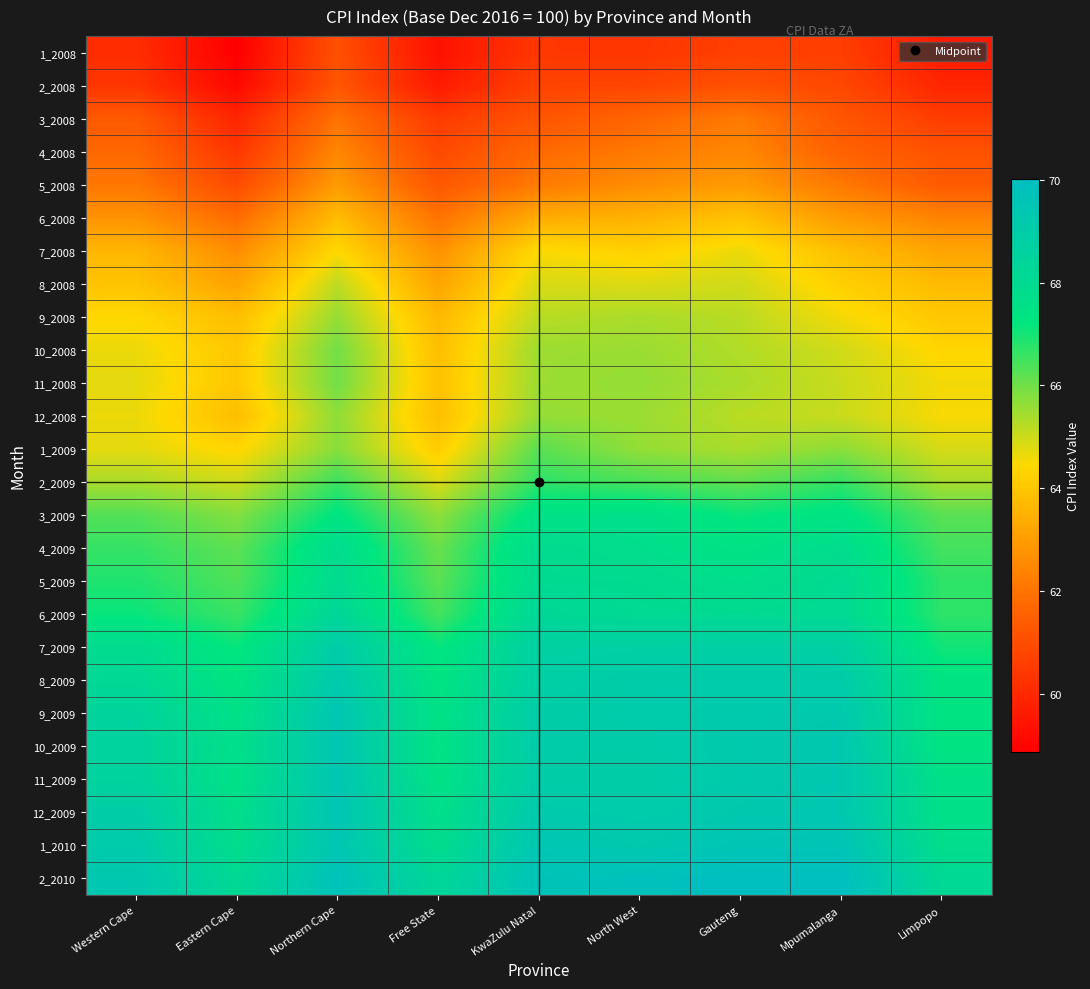

Reading right to left, extract all data points from this chart.

1_2008: Limpopo=59.6	Mpumalanga=60.6	Gauteng=60.6	North West=60.4	KwaZulu Natal=60.4	Free State=59.4	Northern Cape=61.1	Eastern Cape=58.9	Western Cape=60.1
2_2008: Limpopo=59.9	Mpumalanga=60.8	Gauteng=61.1	North West=60.8	KwaZulu Natal=60.7	Free State=59.6	Northern Cape=61.2	Eastern Cape=59.1	Western Cape=60.4
3_2008: Limpopo=60.5	Mpumalanga=61.2	Gauteng=62.1	North West=61.6	KwaZulu Natal=61.2	Free State=60.5	Northern Cape=62.0	Eastern Cape=59.9	Western Cape=61.3
4_2008: Limpopo=61.1	Mpumalanga=61.6	Gauteng=62.5	North West=62.1	KwaZulu Natal=61.8	Free State=60.9	Northern Cape=62.5	Eastern Cape=60.4	Western Cape=61.7
5_2008: Limpopo=61.3	Mpumalanga=62.1	Gauteng=63.0	North West=62.6	KwaZulu Natal=62.2	Free State=61.3	Northern Cape=63.0	Eastern Cape=60.9	Western Cape=62.1
6_2008: Limpopo=62.4	Mpumalanga=62.9	Gauteng=63.9	North West=63.5	KwaZulu Natal=63.4	Free State=62.0	Northern Cape=63.8	Eastern Cape=61.8	Western Cape=62.7
7_2008: Limpopo=63.2	Mpumalanga=63.8	Gauteng=64.6	North West=64.2	KwaZulu Natal=64.5	Free State=62.7	Northern Cape=64.4	Eastern Cape=62.6	Western Cape=63.6
8_2008: Limpopo=63.7	Mpumalanga=64.2	Gauteng=65.0	North West=64.8	KwaZulu Natal=64.9	Free State=63.2	Northern Cape=65.2	Eastern Cape=63.2	Western Cape=63.9
9_2008: Limpopo=64.0	Mpumalanga=64.6	Gauteng=65.2	North West=65.4	KwaZulu Natal=65.2	Free State=63.7	Northern Cape=65.6	Eastern Cape=63.8	Western Cape=64.4
10_2008: Limpopo=64.3	Mpumalanga=65.0	Gauteng=65.3	North West=65.5	KwaZulu Natal=65.5	Free State=63.8	Northern Cape=66.0	Eastern Cape=64.0	Western Cape=64.7
11_2008: Limpopo=64.6	Mpumalanga=65.0	Gauteng=65.4	North West=65.6	KwaZulu Natal=65.5	Free State=63.9	Northern Cape=66.0	Eastern Cape=64.0	Western Cape=64.7
12_2008: Limpopo=64.5	Mpumalanga=65.0	Gauteng=65.2	North West=65.5	KwaZulu Natal=65.6	Free State=63.8	Northern Cape=65.7	Eastern Cape=63.8	Western Cape=64.7
1_2009: Limpopo=64.9	Mpumalanga=65.7	Gauteng=65.4	North West=65.6	KwaZulu Natal=66.2	Free State=64.1	Northern Cape=65.7	Eastern Cape=64.4	Western Cape=64.7
2_2009: Limpopo=65.4	Mpumalanga=66.7	Gauteng=66.2	North West=66.4	KwaZulu Natal=66.7	Free State=64.9	Northern Cape=66.6	Eastern Cape=65.0	Western Cape=65.4
3_2009: Limpopo=66.2	Mpumalanga=67.4	Gauteng=67.1	North West=67.6	KwaZulu Natal=67.5	Free State=65.7	Northern Cape=67.3	Eastern Cape=65.8	Western Cape=66.3
4_2009: Limpopo=66.5	Mpumalanga=67.8	Gauteng=67.4	North West=67.7	KwaZulu Natal=67.9	Free State=66.1	Northern Cape=67.9	Eastern Cape=66.2	Western Cape=66.6
5_2009: Limpopo=66.7	Mpumalanga=68.0	Gauteng=67.7	North West=68.0	KwaZulu Natal=68.0	Free State=66.2	Northern Cape=68.0	Eastern Cape=66.3	Western Cape=66.9
6_2009: Limpopo=66.7	Mpumalanga=68.0	Gauteng=68.0	North West=68.0	KwaZulu Natal=68.2	Free State=66.5	Northern Cape=68.3	Eastern Cape=66.6	Western Cape=67.1
7_2009: Limpopo=67.0	Mpumalanga=68.8	Gauteng=68.8	North West=68.8	KwaZulu Natal=68.7	Free State=67.2	Northern Cape=69.0	Eastern Cape=67.1	Western Cape=67.9
8_2009: Limpopo=67.3	Mpumalanga=69.0	Gauteng=69.0	North West=69.0	KwaZulu Natal=68.8	Free State=67.3	Northern Cape=69.2	Eastern Cape=67.3	Western Cape=68.2
9_2009: Limpopo=67.3	Mpumalanga=69.3	Gauteng=69.2	North West=69.1	KwaZulu Natal=69.0	Free State=67.5	Northern Cape=69.4	Eastern Cape=67.5	Western Cape=68.5
10_2009: Limpopo=67.3	Mpumalanga=69.3	Gauteng=69.2	North West=69.0	KwaZulu Natal=69.0	Free State=67.4	Northern Cape=69.4	Eastern Cape=67.6	Western Cape=68.5
11_2009: Limpopo=67.6	Mpumalanga=69.3	Gauteng=69.2	North West=68.9	KwaZulu Natal=69.0	Free State=67.5	Northern Cape=69.4	Eastern Cape=67.5	Western Cape=68.5
12_2009: Limpopo=67.6	Mpumalanga=69.3	Gauteng=69.3	North West=69.1	KwaZulu Natal=69.2	Free State=67.7	Northern Cape=69.5	Eastern Cape=67.7	Western Cape=69.0
1_2010: Limpopo=67.8	Mpumalanga=69.6	Gauteng=69.5	North West=69.3	KwaZulu Natal=69.4	Free State=67.8	Northern Cape=69.4	Eastern Cape=67.8	Western Cape=69.1
2_2010: Limpopo=68.1	Mpumalanga=70.0	Gauteng=70.0	North West=69.8	KwaZulu Natal=69.7	Free State=68.3	Northern Cape=69.8	Eastern Cape=68.1	Western Cape=69.3